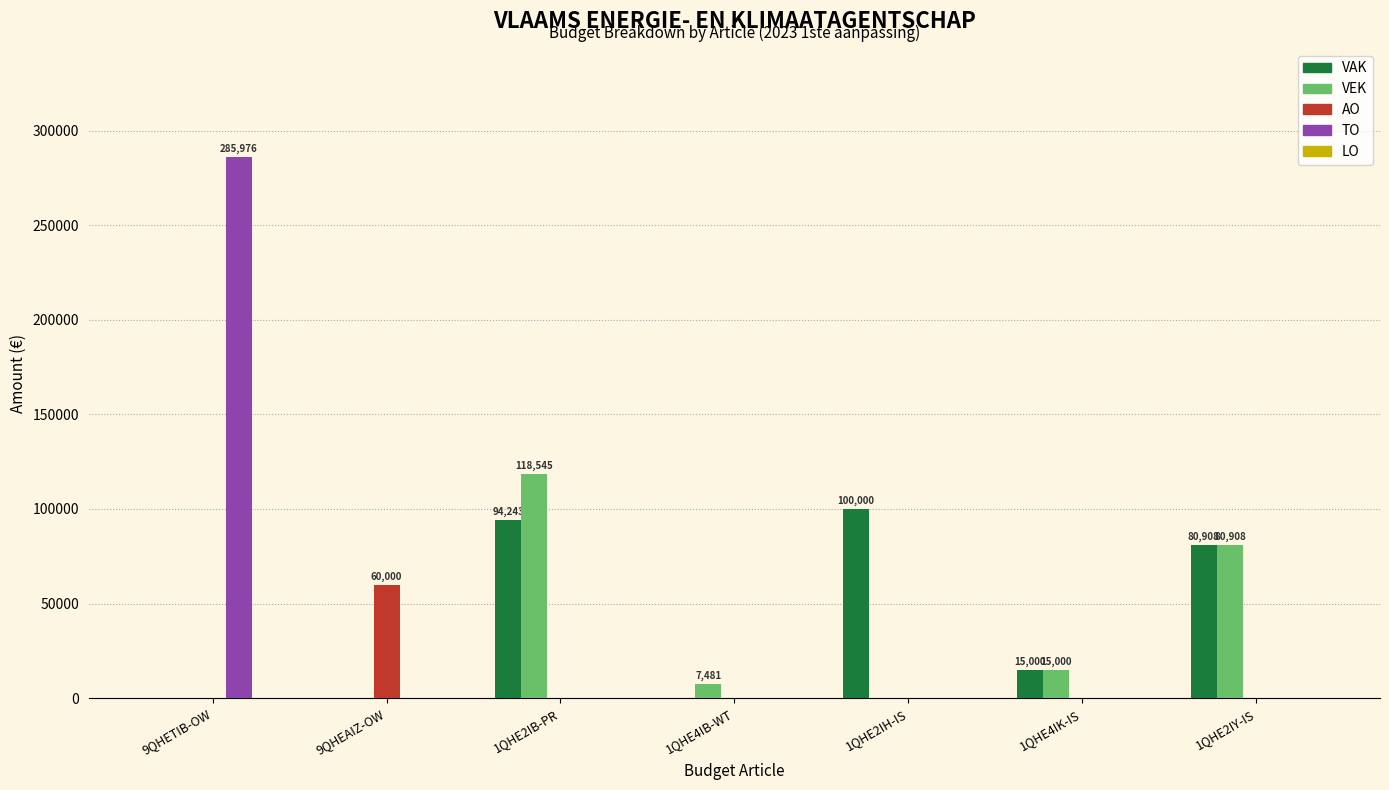

The TO series shows 285976 at 9QHETIB-OW. True or false?

True